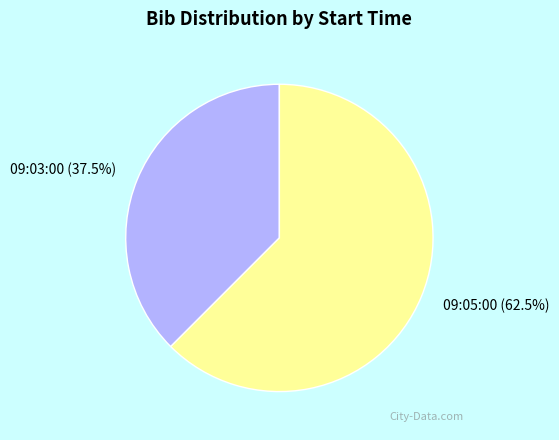

Which category accounts for the majority?

09:05:00